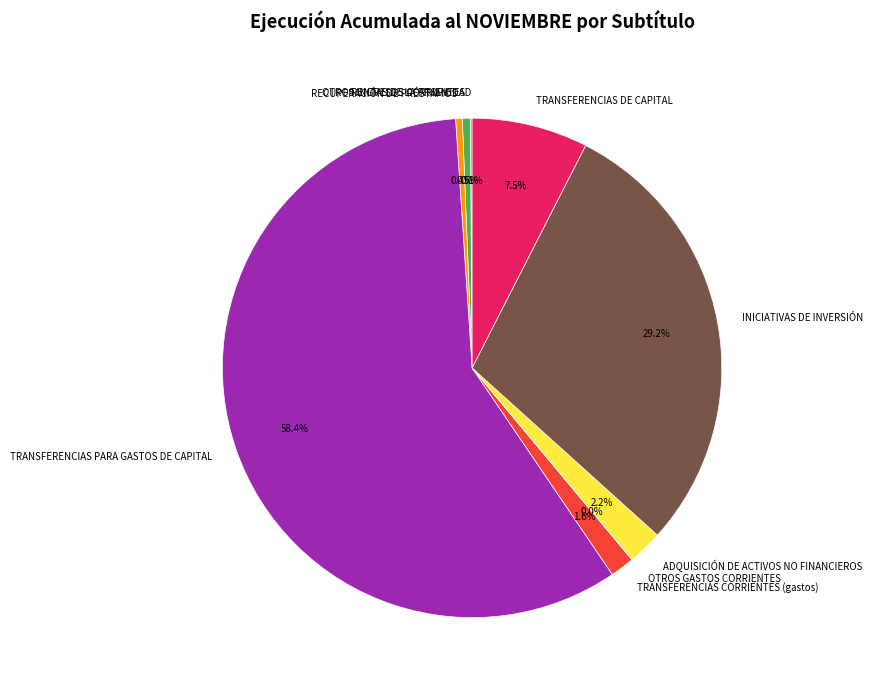

True or false: TRANSFERENCIAS CORRIENTES (gastos) accounts for 2% of the total.

True